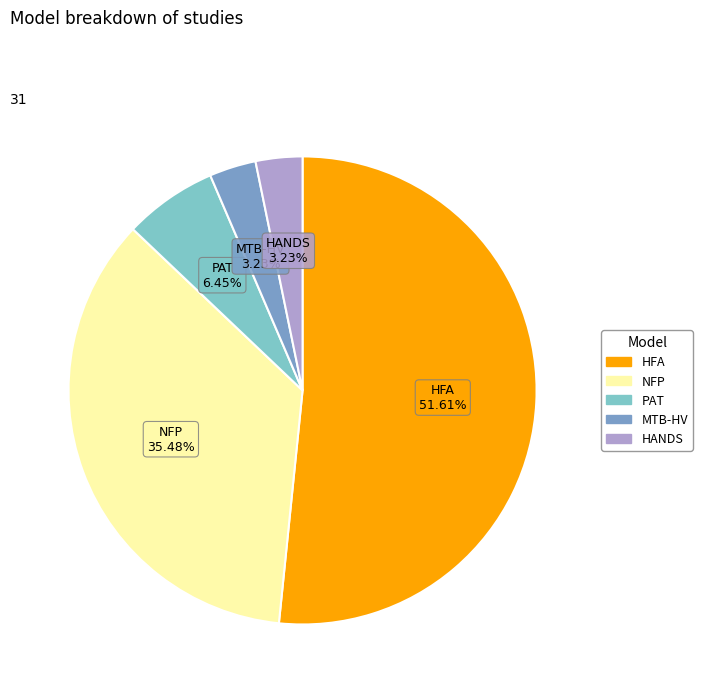

Is the sum of MTB-HV and HANDS greater than half?

No